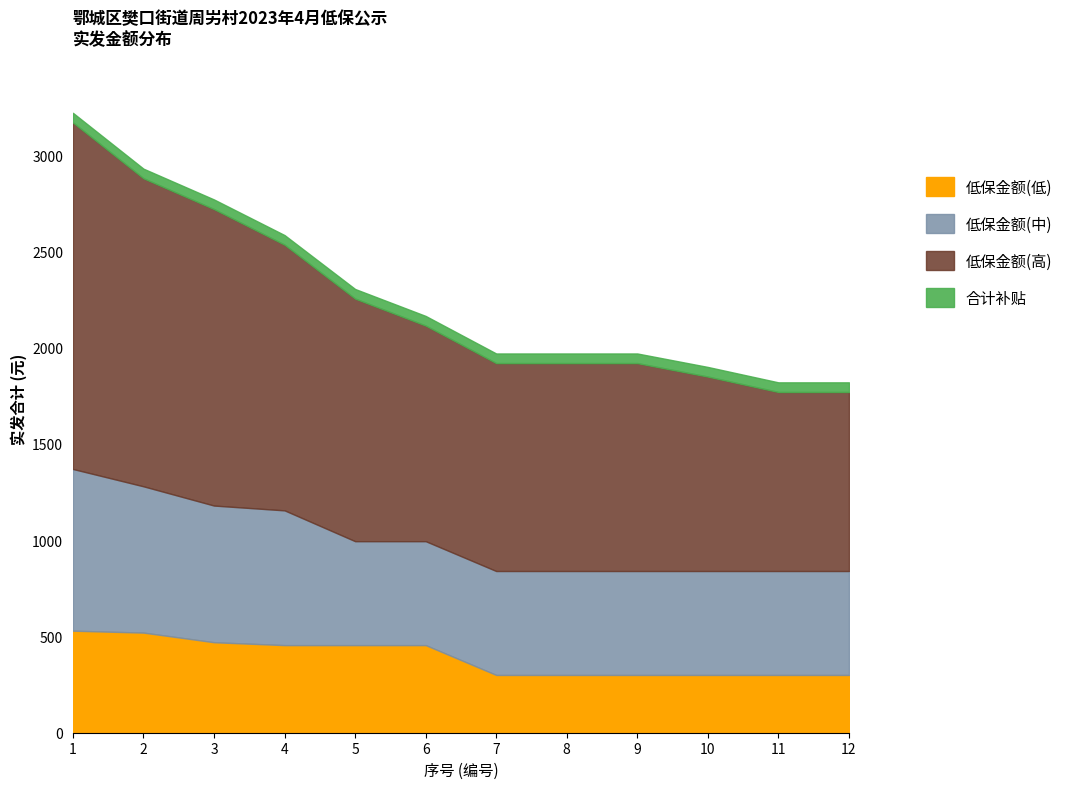

List the labels in order of 低保金额(低) value, largest first.

1, 2, 3, 4, 5, 6, 7, 8, 9, 10, 11, 12